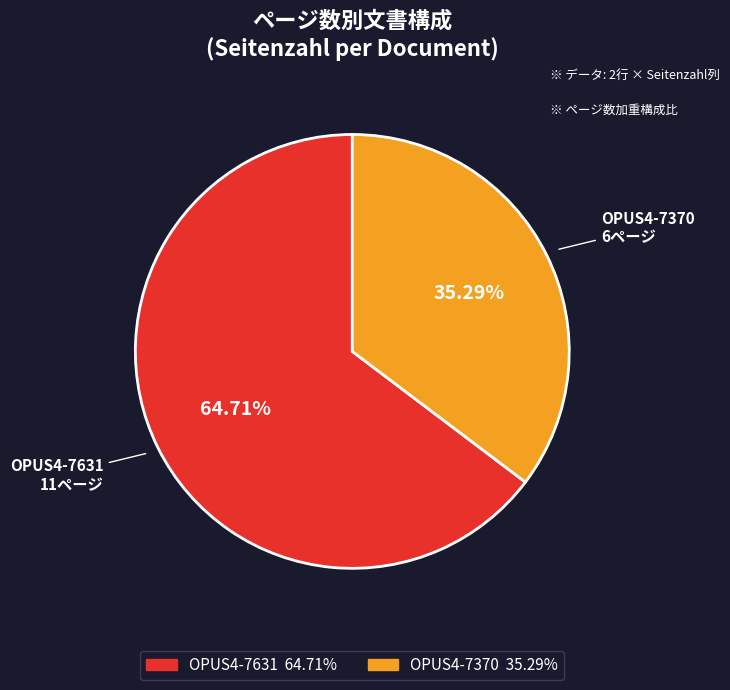

Rank the categories by value from lowest to highest.

OPUS4-7370, OPUS4-7631